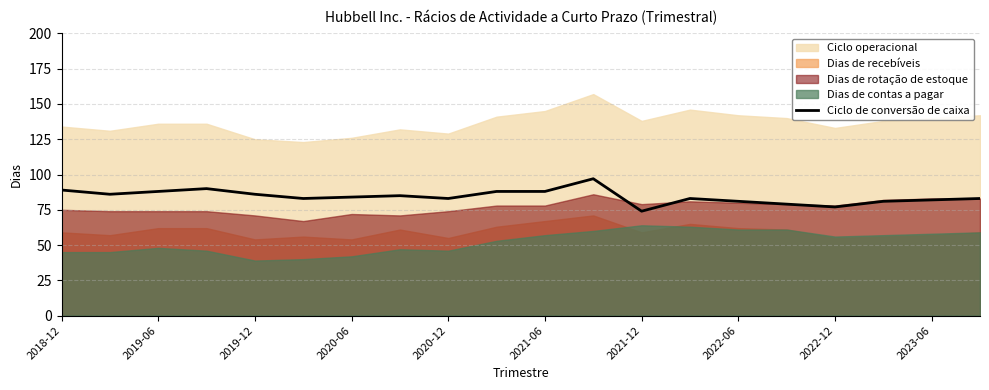

Which category has the highest value across all series?

11